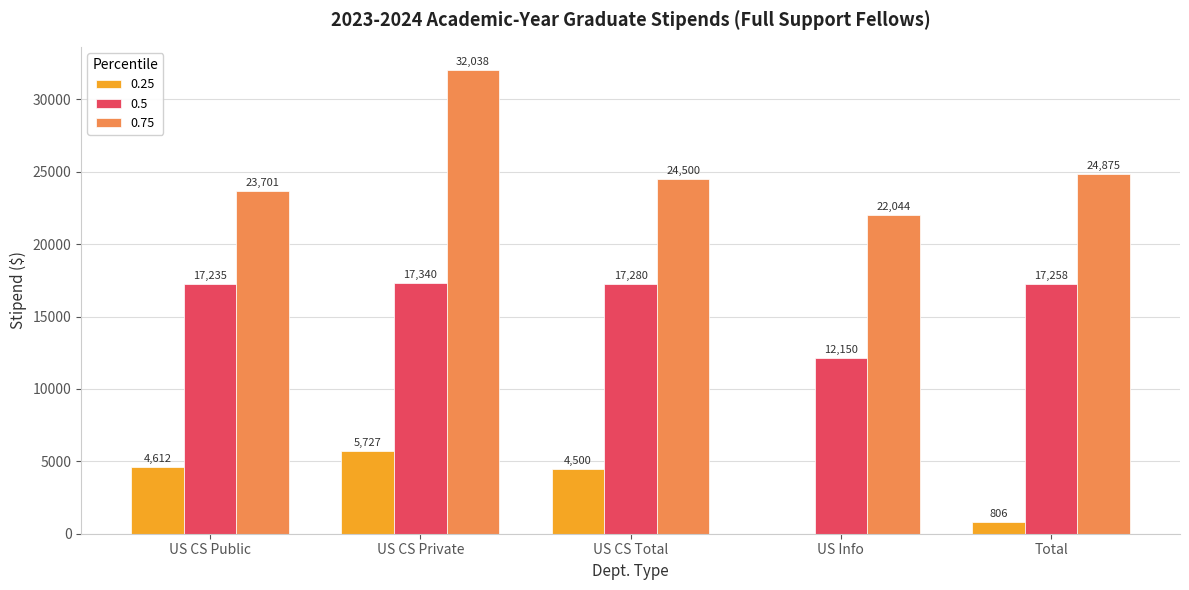

At which category does the chart reach its peak across all series?

US CS Private